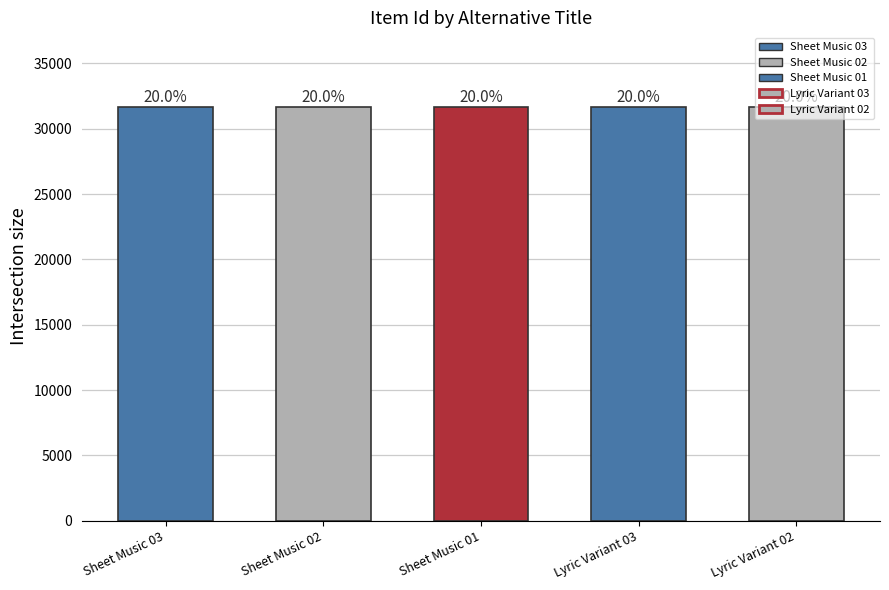

Reading left to right, extract all data points from this chart.

31681	31680	31679	31678	31677